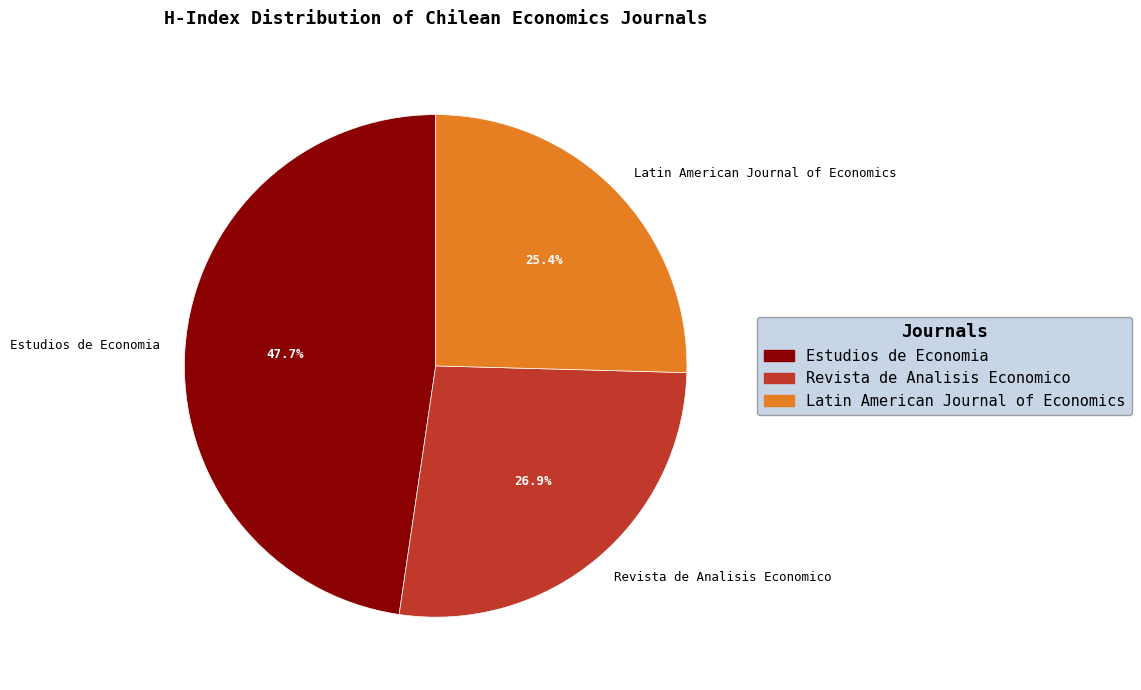

The Revista de Analisis Economico slice represents 41% of the pie. True or false?

False